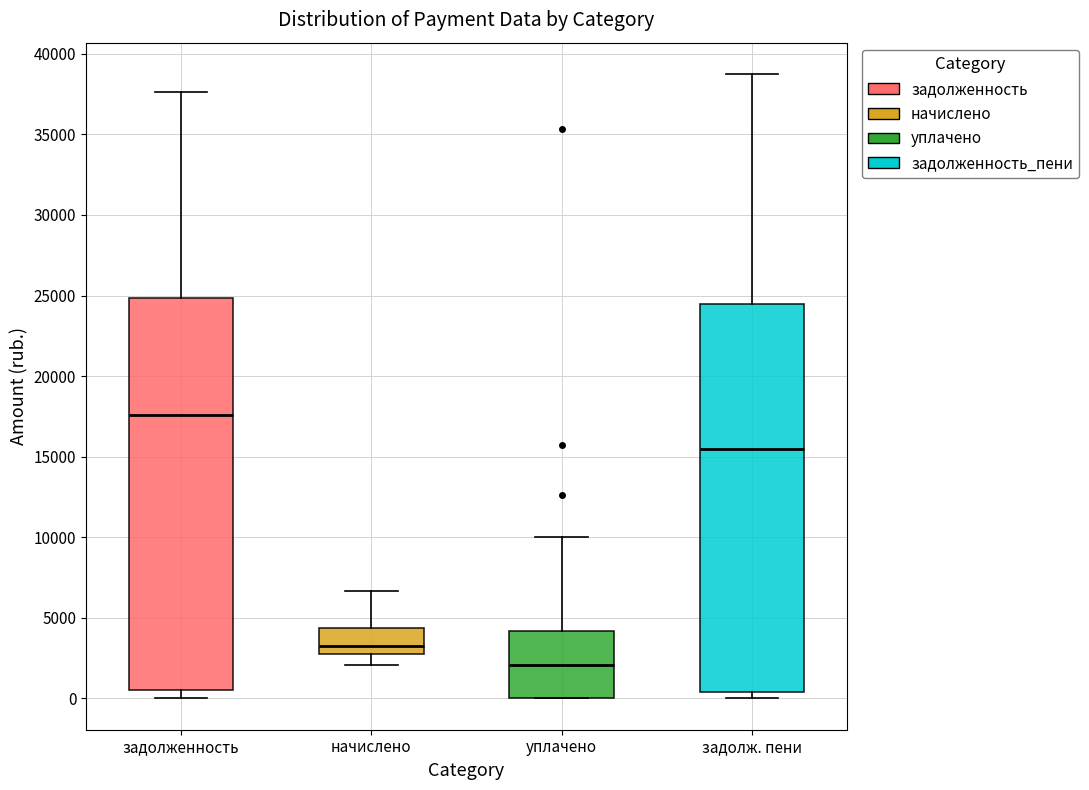

Reading left to right, transcribe this box plot: for each box, give where its median line is, the range the box spans, and where its two whiskers end, as read against the y-axis. The values are not printed on the chart, so give them approximately, as read against the axis.

задолженность: median 17500, box 500 to 25000, whiskers 0 to 37500
начислено: median 3500, box 2500 to 4500, whiskers 2000 to 6500
уплачено: median 2000, box 0 to 4000, whiskers 0 to 10000
задолж. пени: median 15500, box 500 to 24500, whiskers 0 to 39000